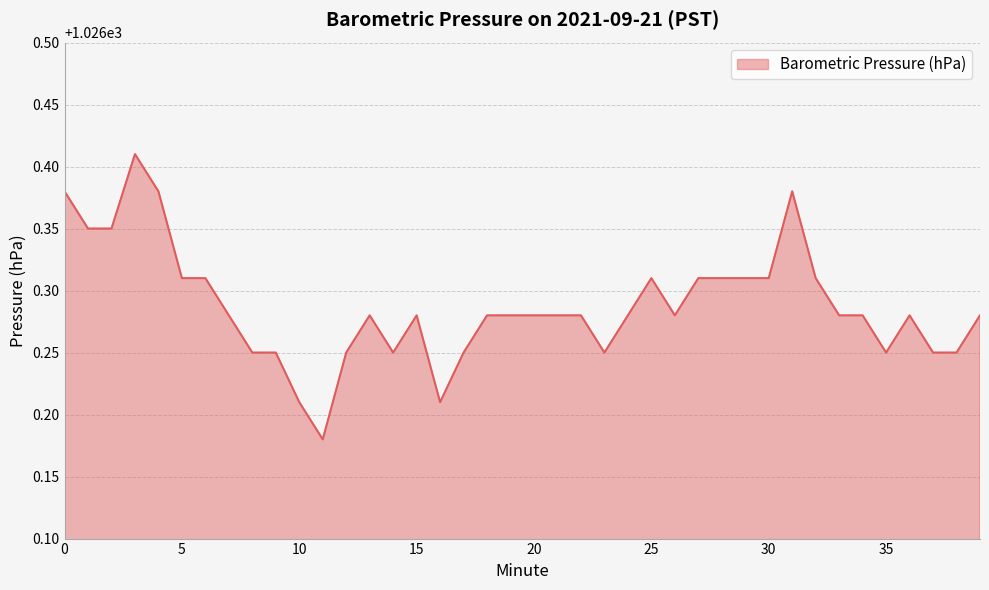

Is this an area chart (filled region under the line)?

Yes